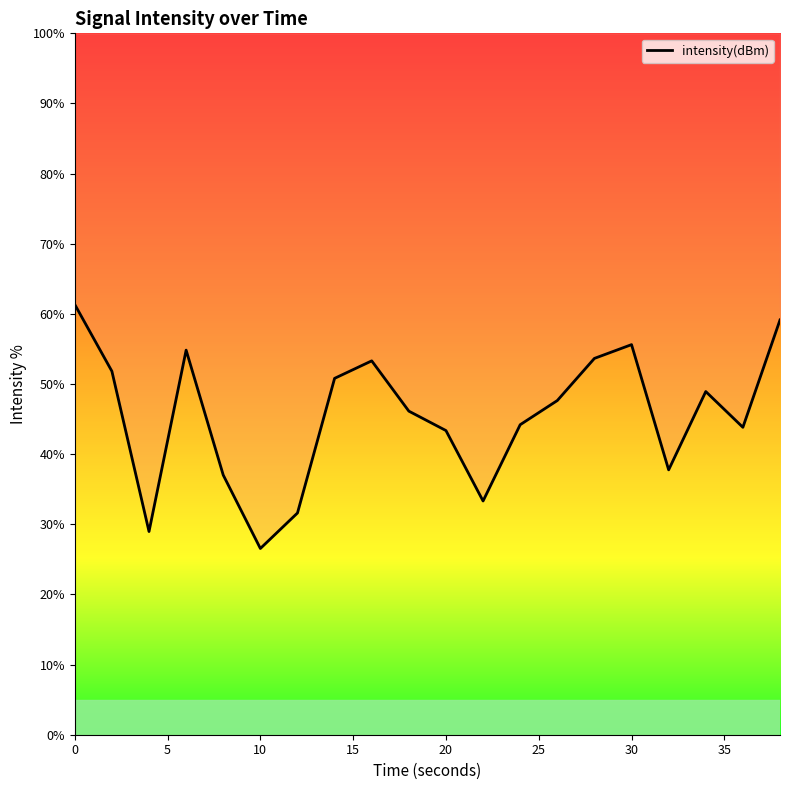

What is the value of the 18th point from the left?

48.9